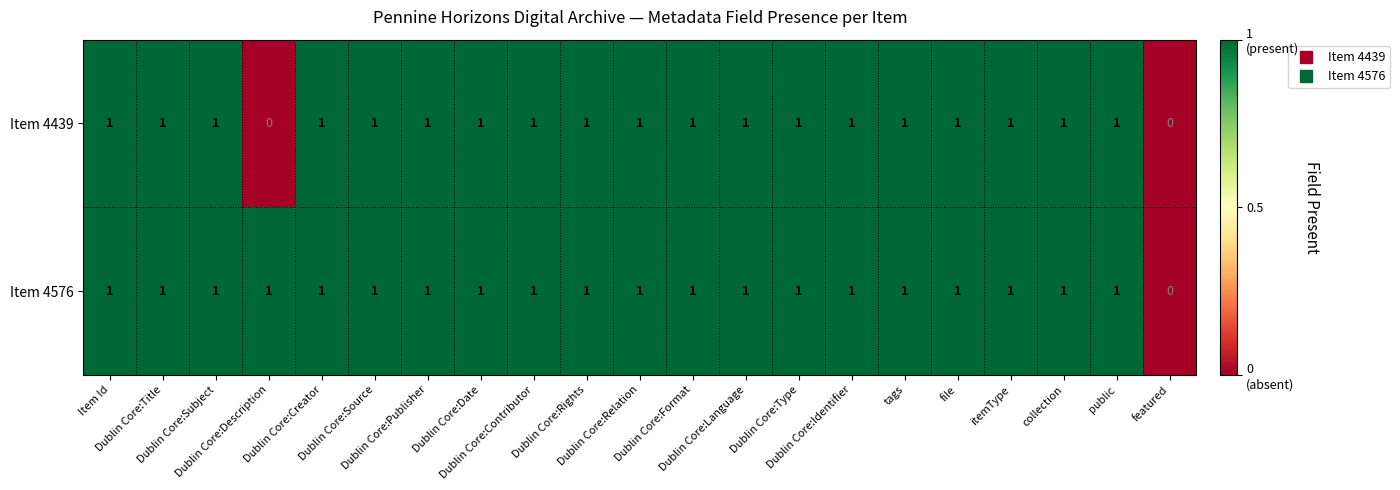

Rank the series by their average value, from lowest to highest.

Item 4439, Item 4576